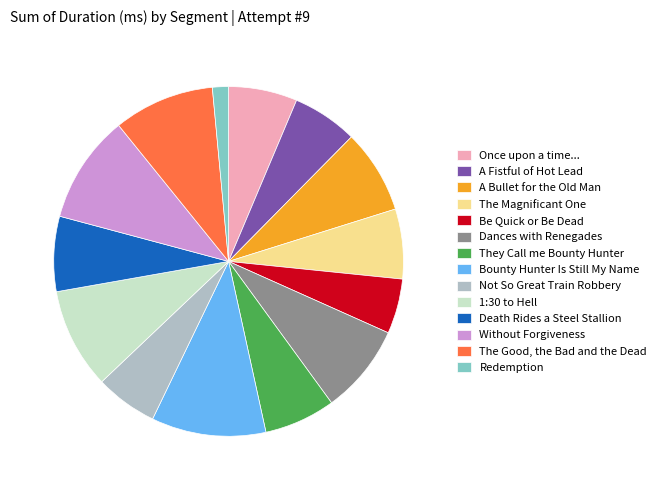

Approximately how many times larger is the value at A Bullet for the Old Man compared to Dances with Renegades?

0.9